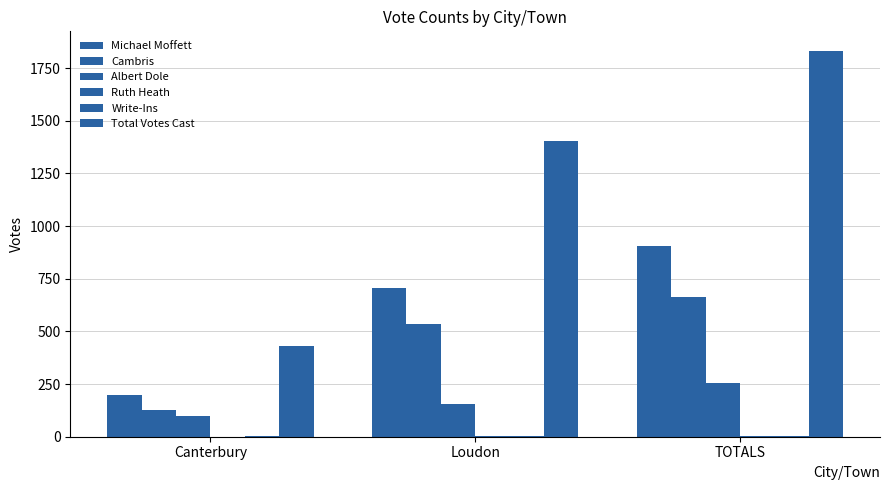

At which label does Cambris first exceed 533?

TOTALS